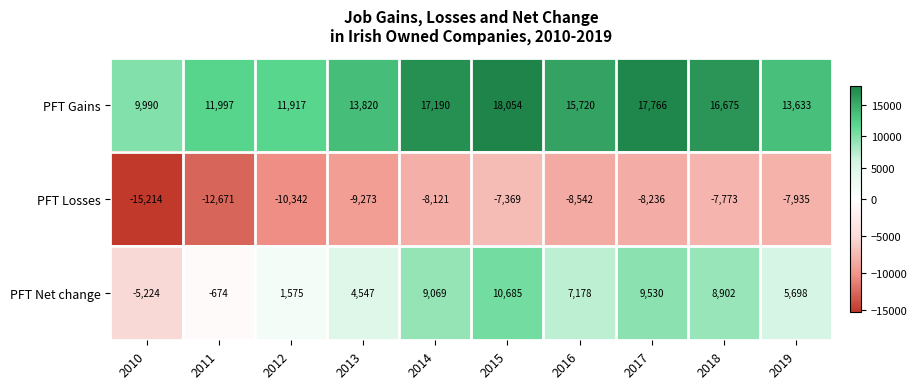

Reading left to right, extract all data points from this chart.

PFT Gains: 2010=9990	2011=11997	2012=11917	2013=13820	2014=17190	2015=18054	2016=15720	2017=17766	2018=16675	2019=13633
PFT Losses: 2010=-15214	2011=-12671	2012=-10342	2013=-9273	2014=-8121	2015=-7369	2016=-8542	2017=-8236	2018=-7773	2019=-7935
PFT Net change: 2010=-5224	2011=-674	2012=1575	2013=4547	2014=9069	2015=10685	2016=7178	2017=9530	2018=8902	2019=5698